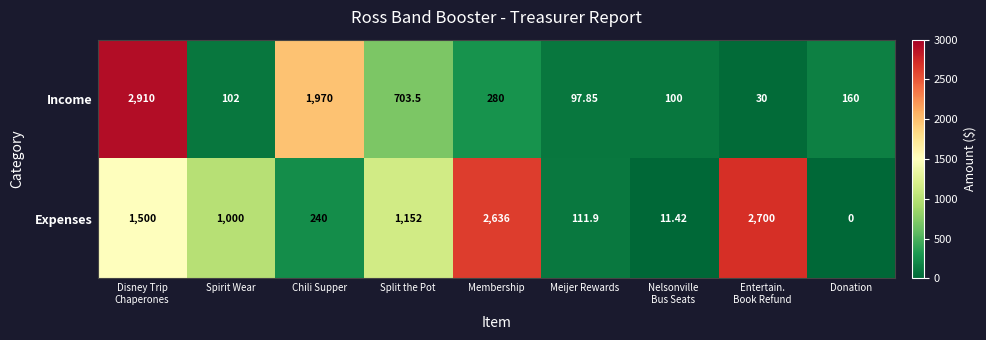

Which category has the lowest value across all series?

Donation